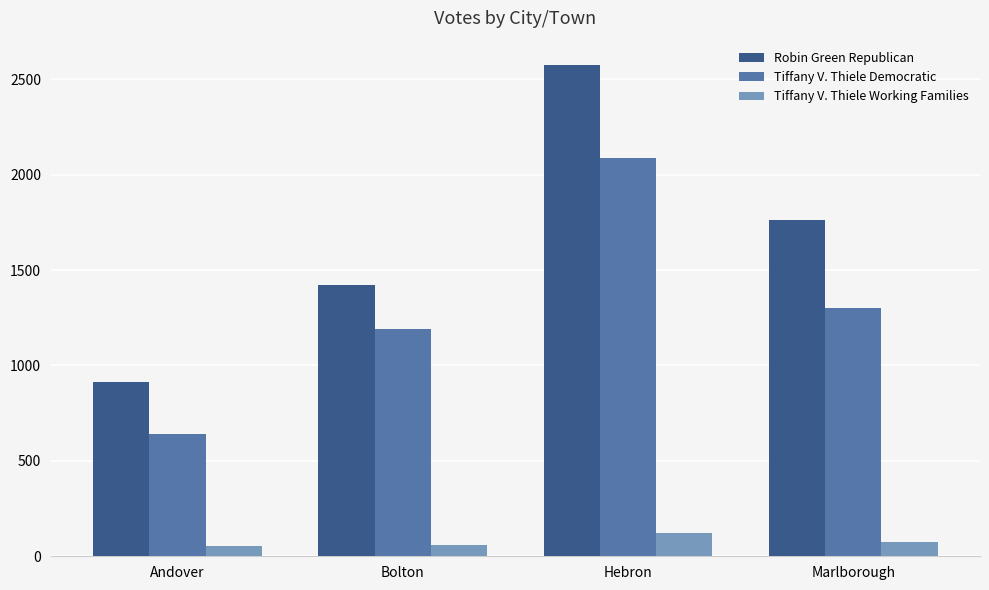

What is the label of the 4th bar from the right?

Andover